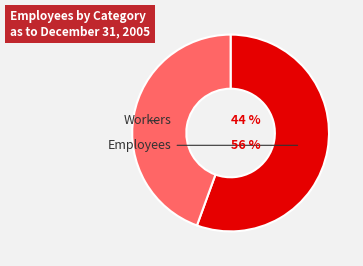

True or false: 18 accounts for 21% of the total.

False